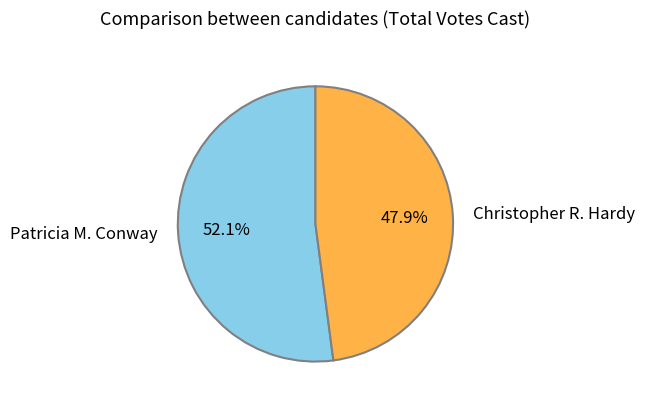

Is there any slice that represents more than half of the pie?

Yes